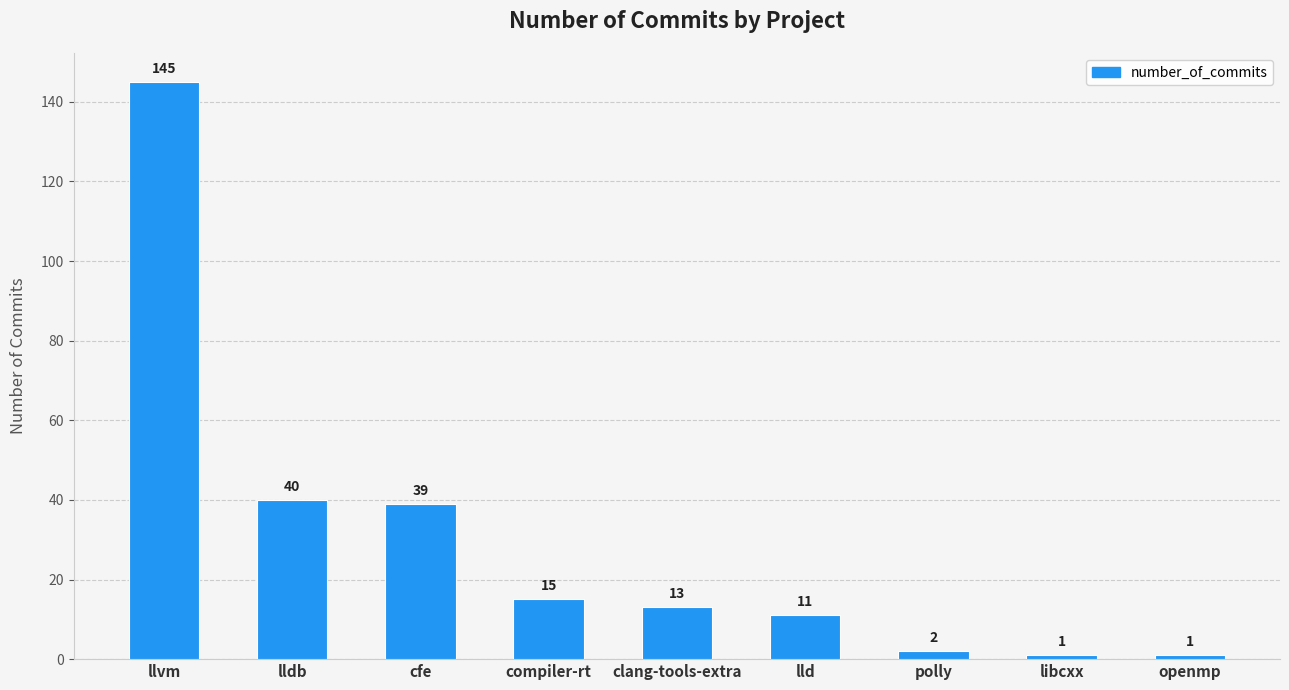

Reading left to right, extract all data points from this chart.

145	40	39	15	13	11	2	1	1